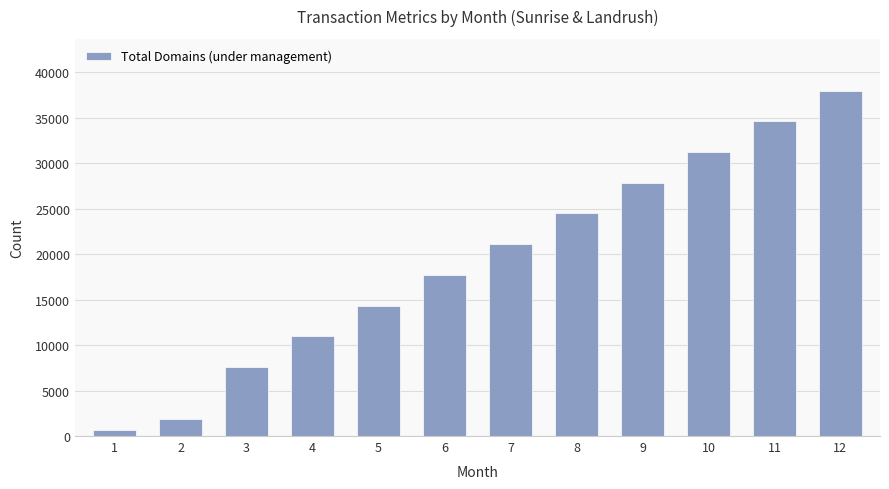

The value at 11 is 34585. True or false?

True